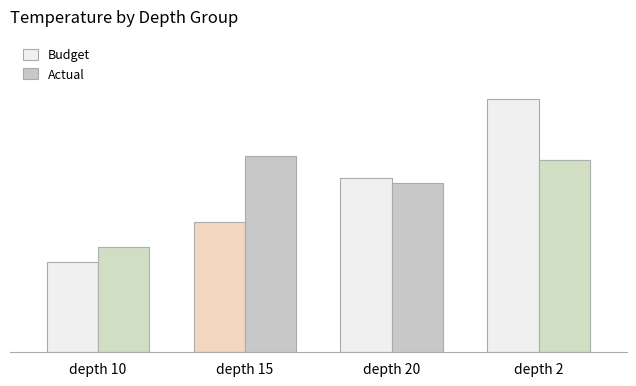

Reading right to left, list all the values displayed in this chart.

Budget: 17.6	12.1	9.0	6.3
Actual: 13.4	11.8	13.7	7.3